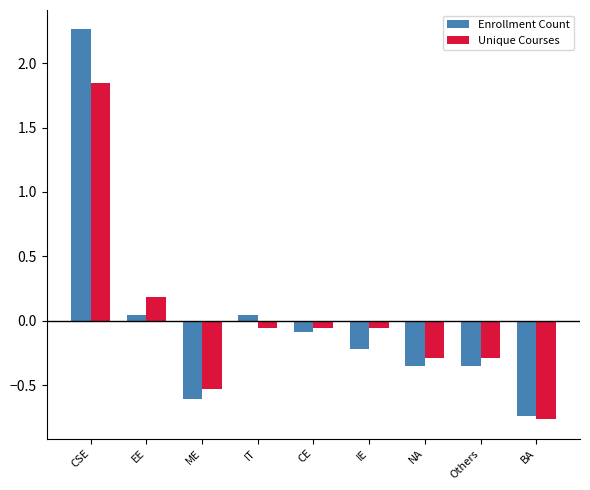

Rank the series by their maximum value, from lowest to highest.

Unique Courses, Enrollment Count